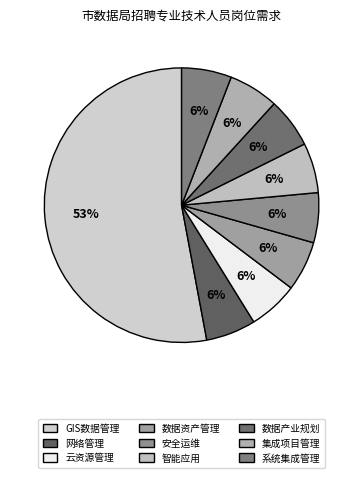

Between 数据资产管理 and 网络管理, which is larger?

数据资产管理